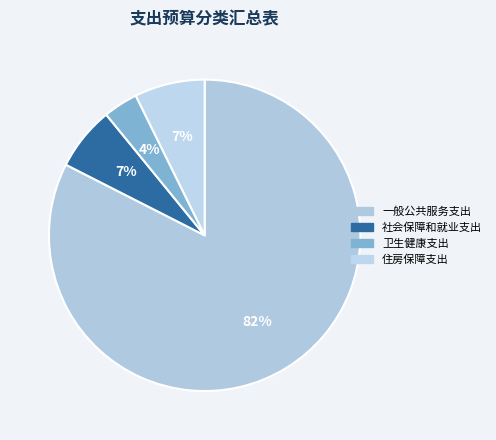

How many slices are in this pie chart?

4